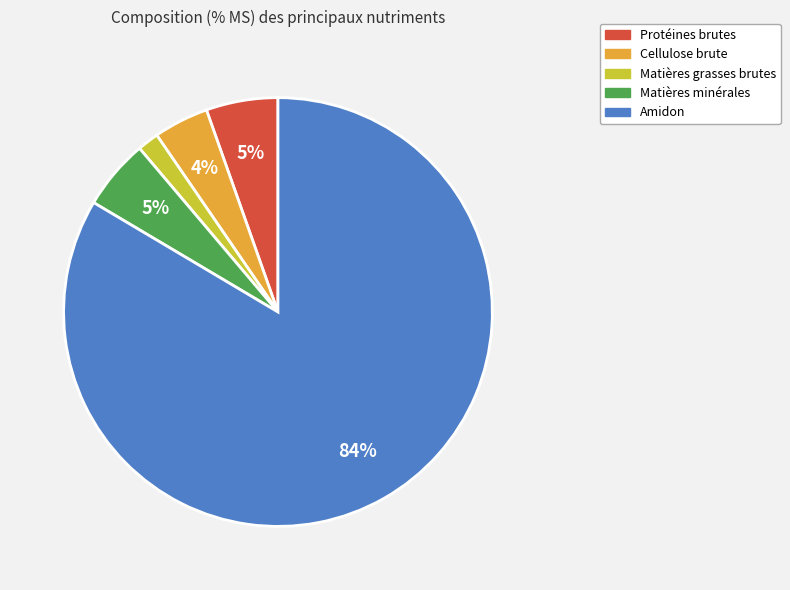

Which slice is the largest?

Amidon